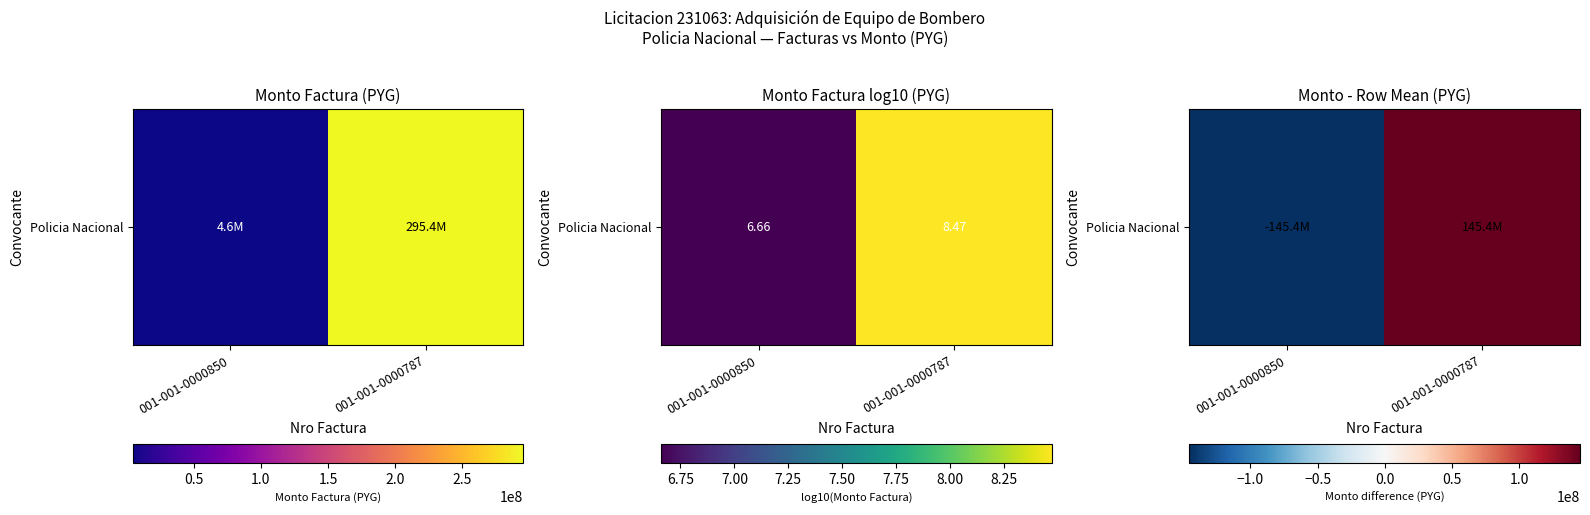

What is the difference between the values at 001-001-0000787 and 001-001-0000850?

290844000